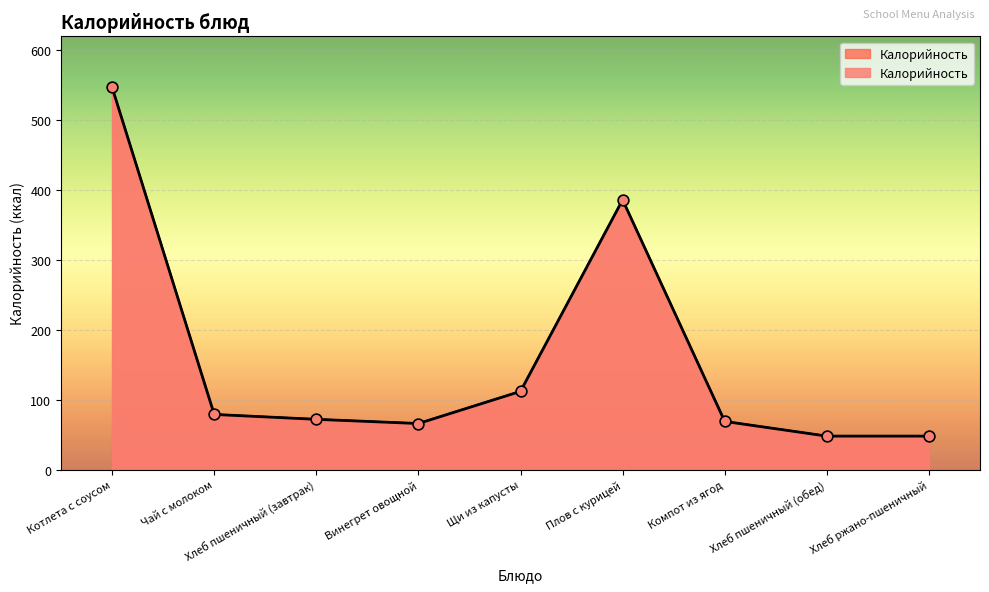

Approximately how many times larger is the value at Чай с молоком compared to Хлеб пшеничный (обед)?

1.6